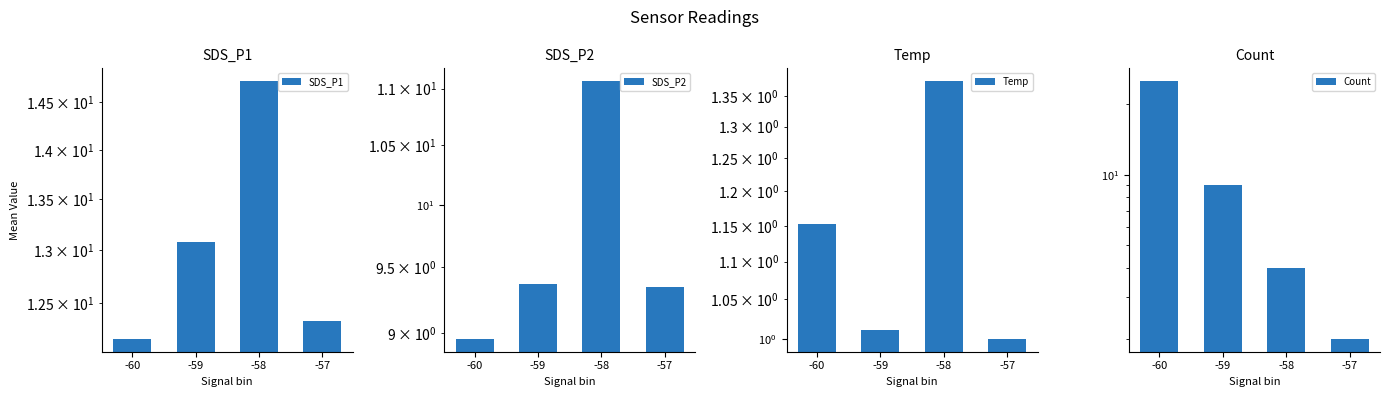

How many bars are there in each group?

4